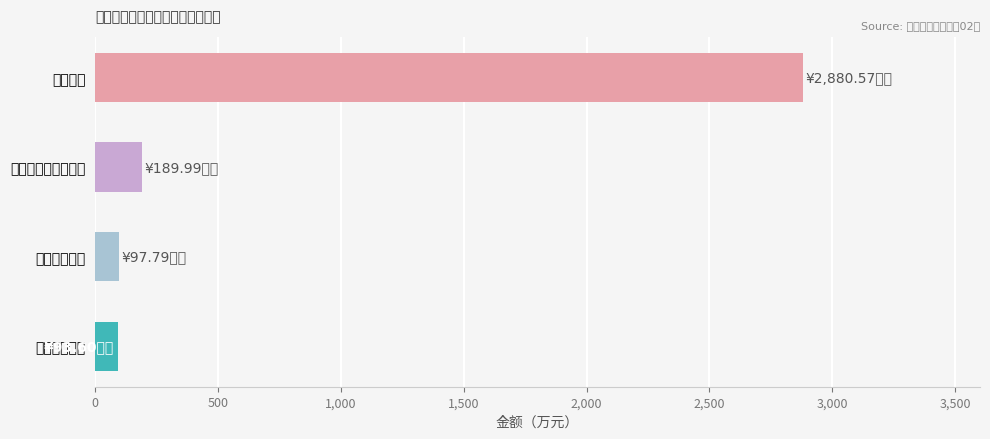

What is the minimum value shown in the chart?

93.6